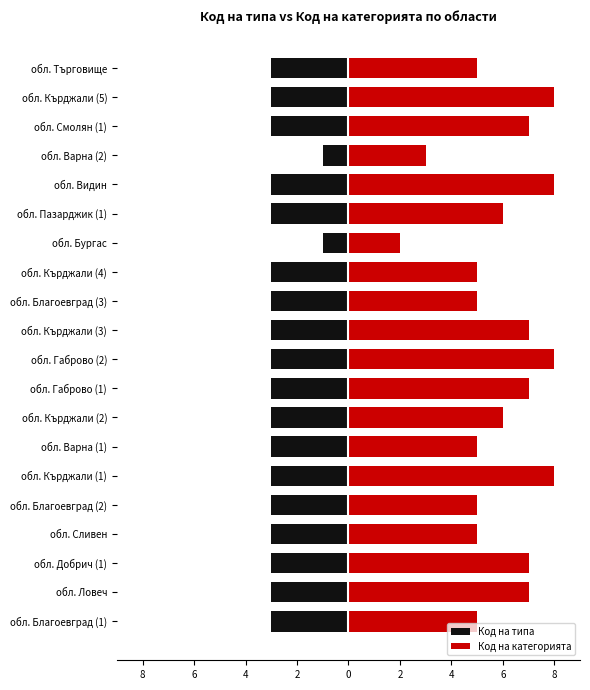

Count the Код на типа values in the range -3 to -2.

18